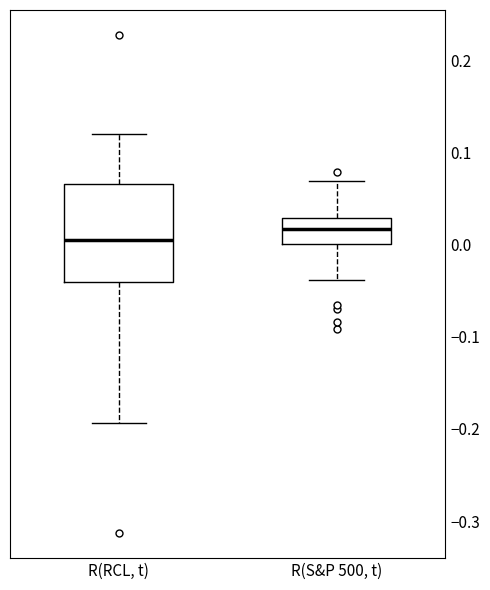

Which box has the highest median line?

R(S&P 500, t)